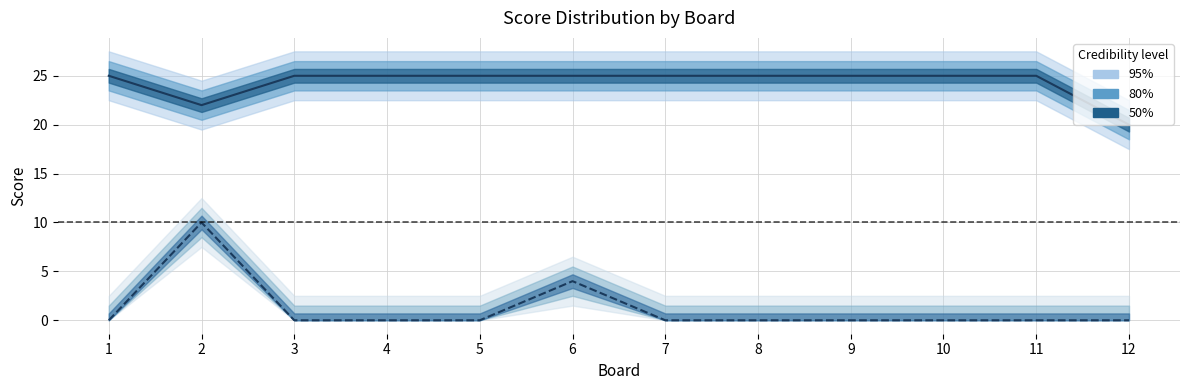

True or false: Score 1 and Score 2 cross at least once.

False